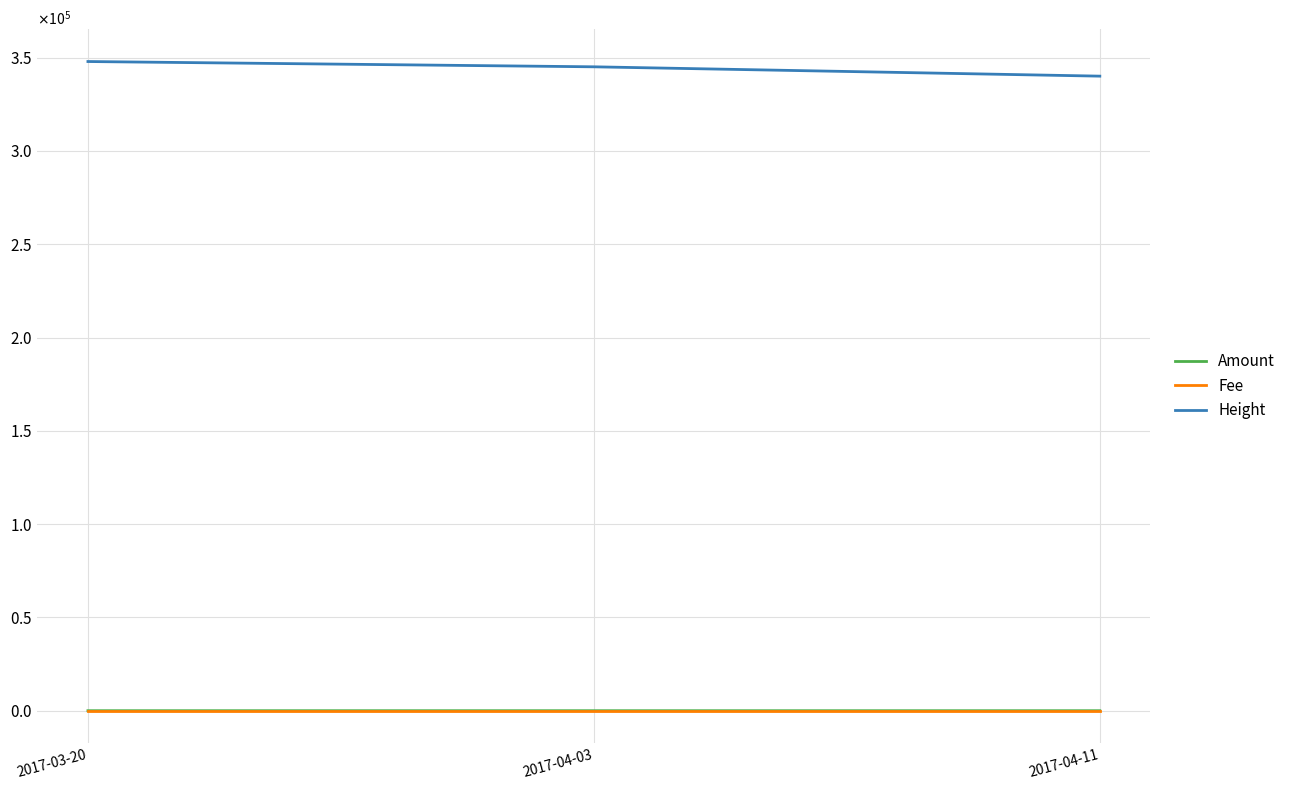

What is the total value across all series at 2017-04-03?

345121.0